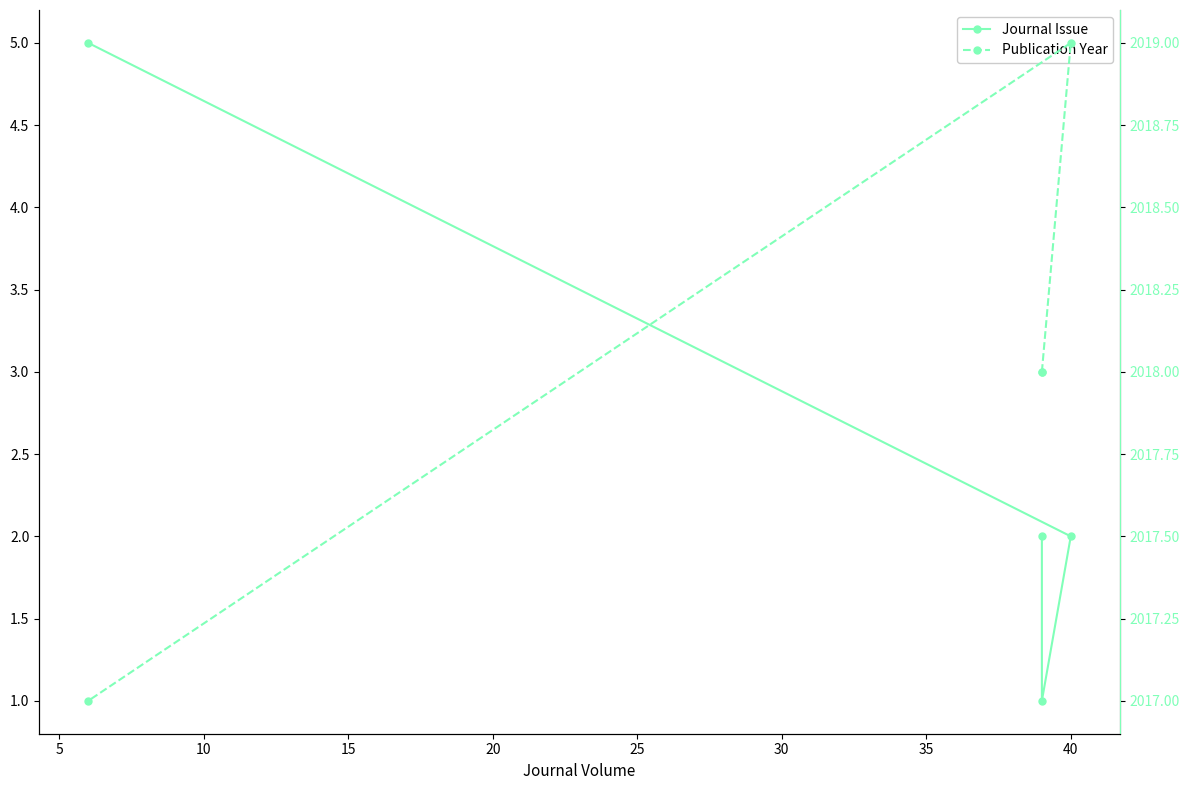

What is the minimum value shown in the chart?

1